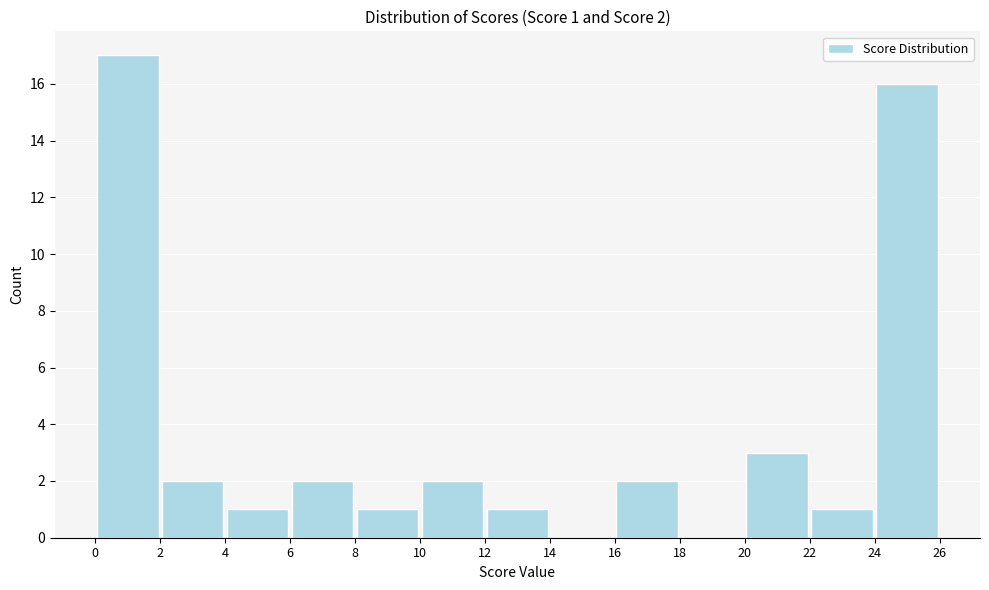

Which range on the x-axis has the tallest bar?

0 to 2